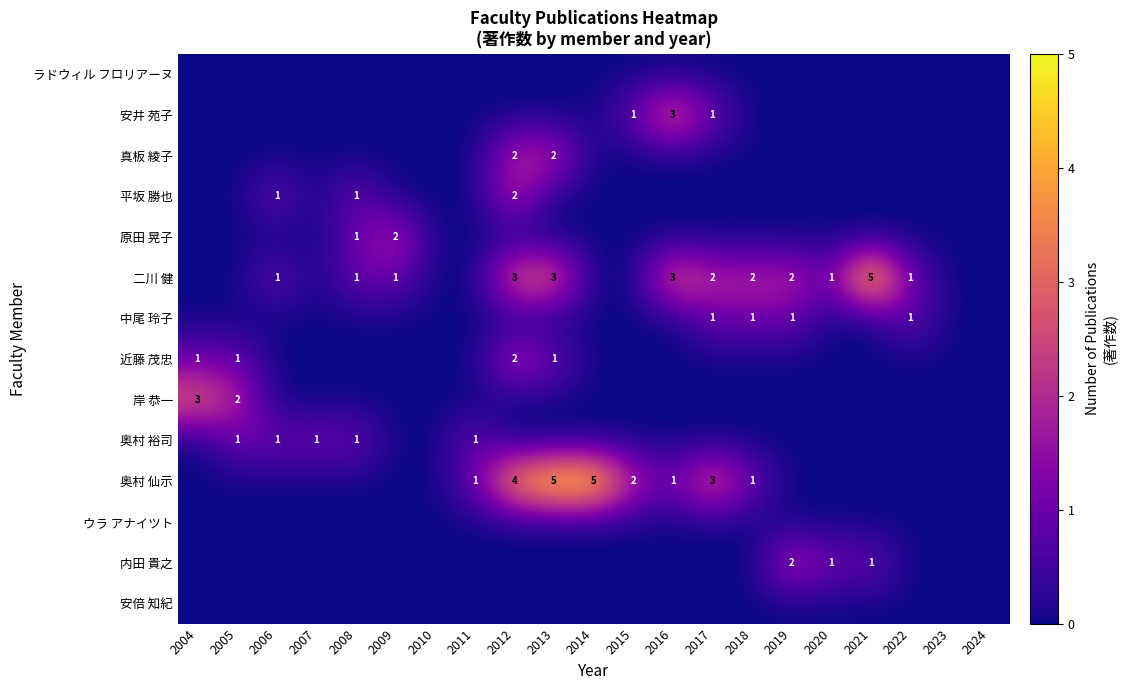

Which label corresponds to the largest value in the chart?

2013